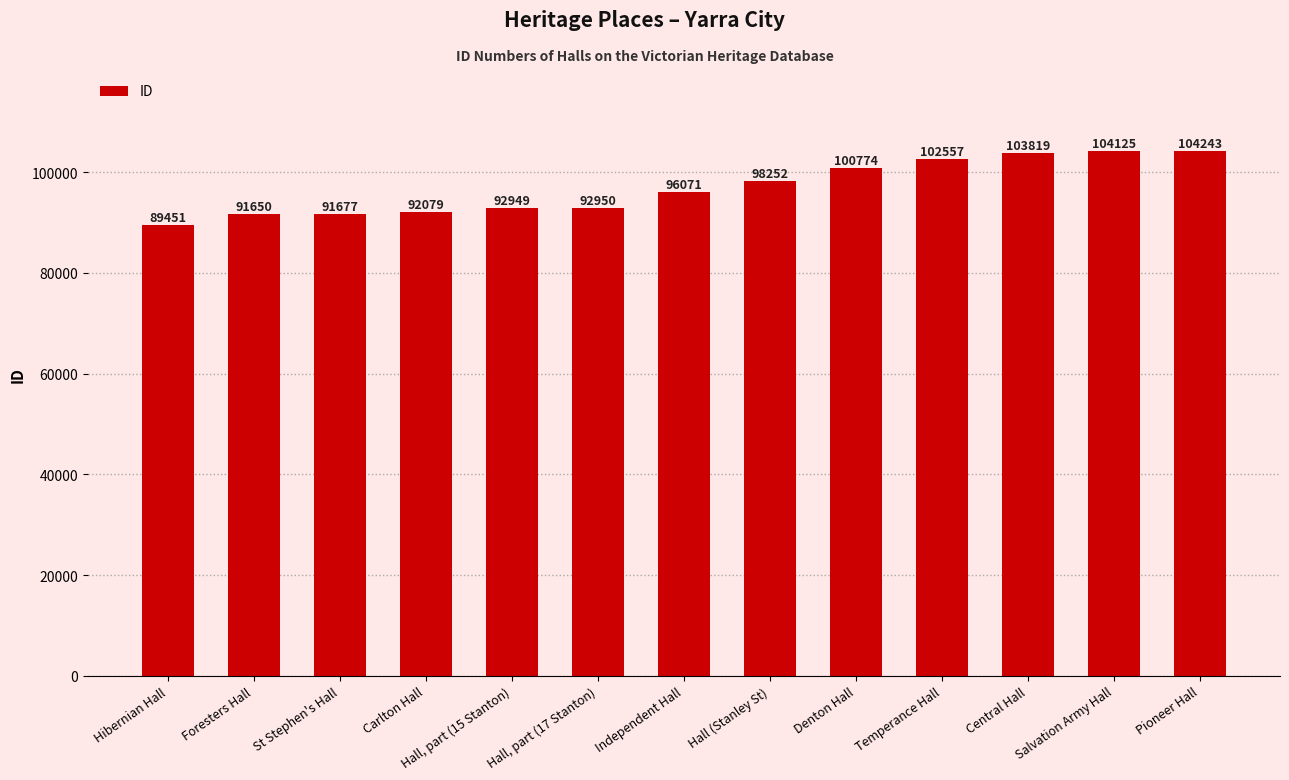

Reading left to right, extract all data points from this chart.

89451	91650	91677	92079	92949	92950	96071	98252	100774	102557	103819	104125	104243